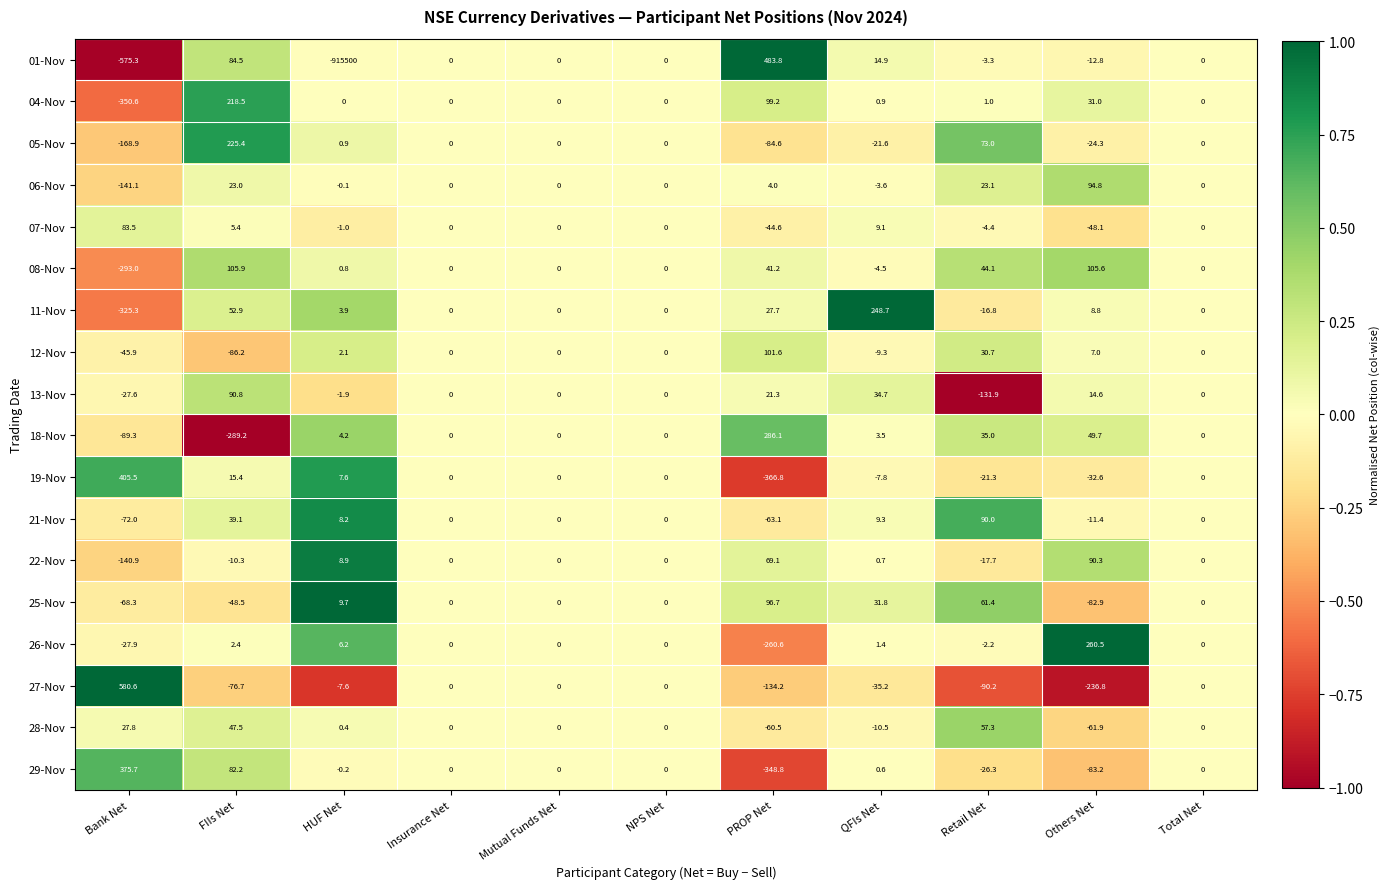

The 21-Nov series shows 9.3 at QFIs Net. True or false?

True